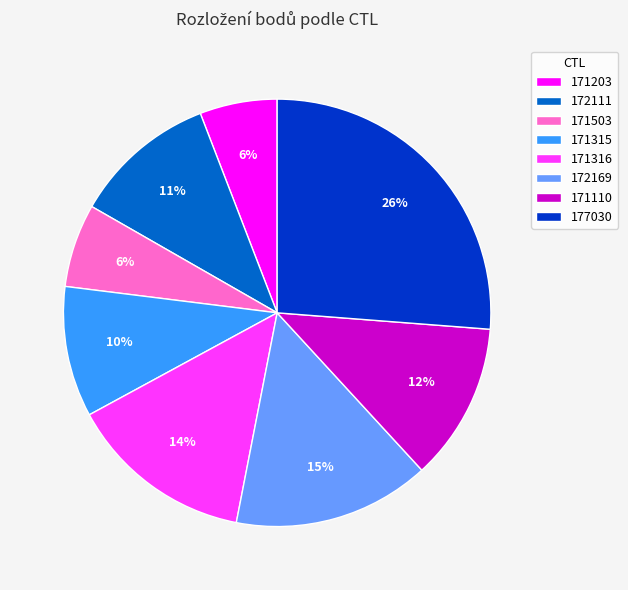

Which category has the biggest portion of the pie?

177030